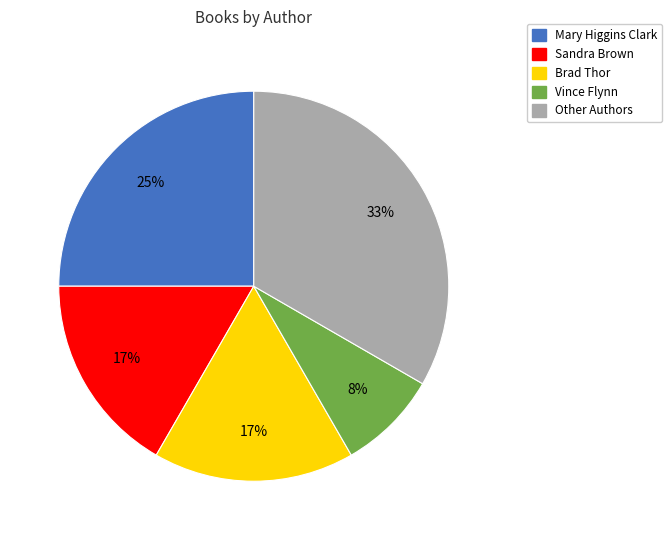

What percentage is the Sandra Brown slice, to the nearest percent?

17%